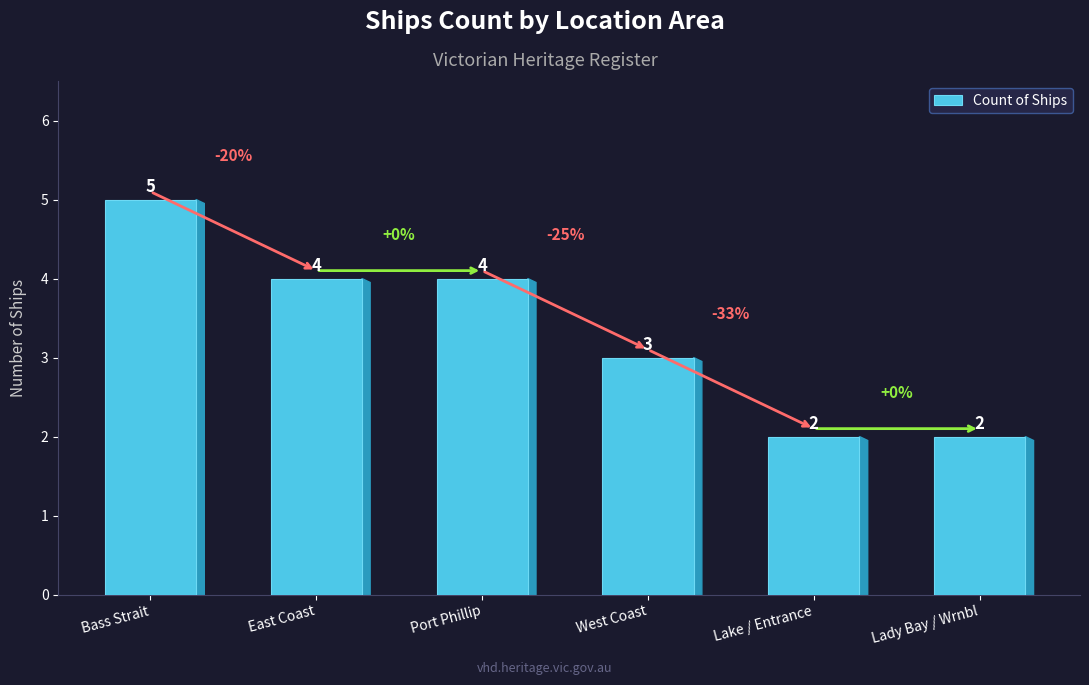

Which category has the highest value across all series?

Bass Strait